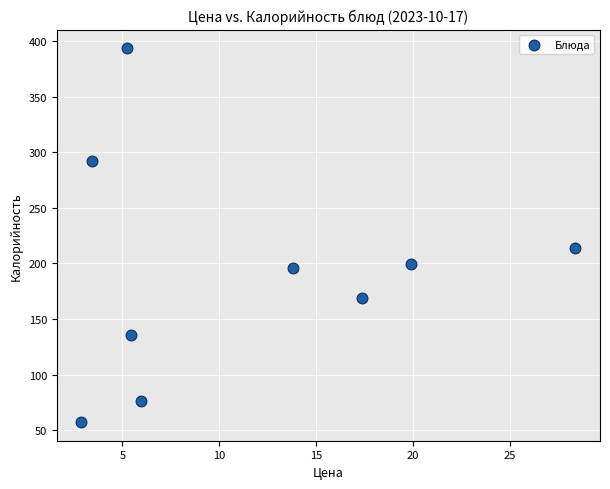

What Y value in the scatter plot is closest to 225?

214.0